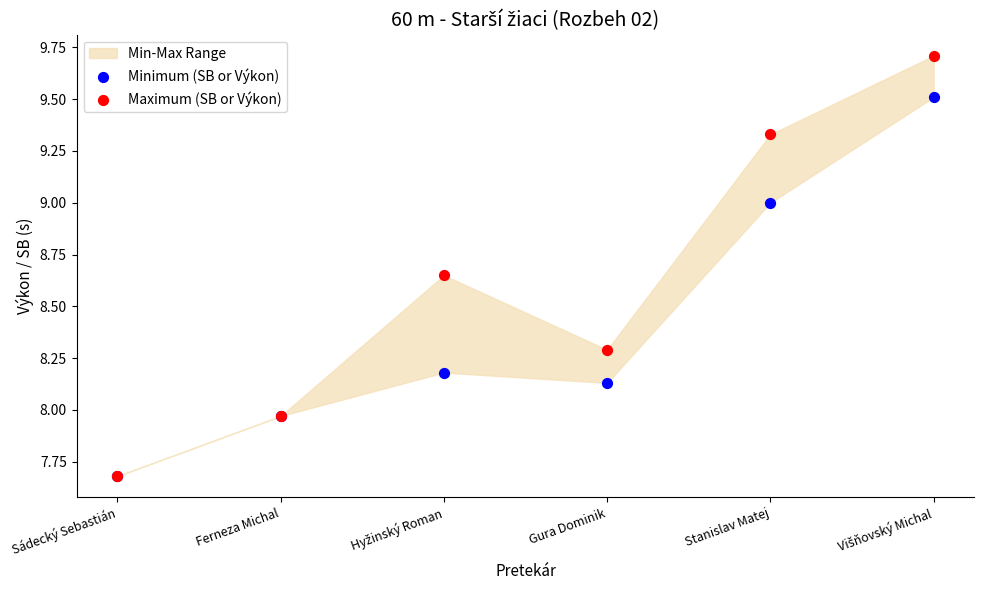

Which series has the largest Y range (max minus min)?

Maximum (SB or Výkon)